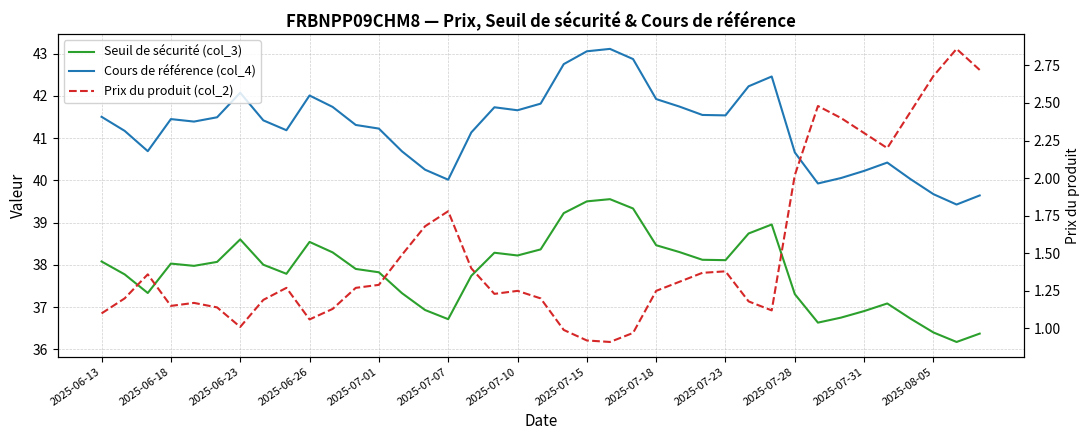

Read the Prix du produit (col_2) value at 35.

2.4